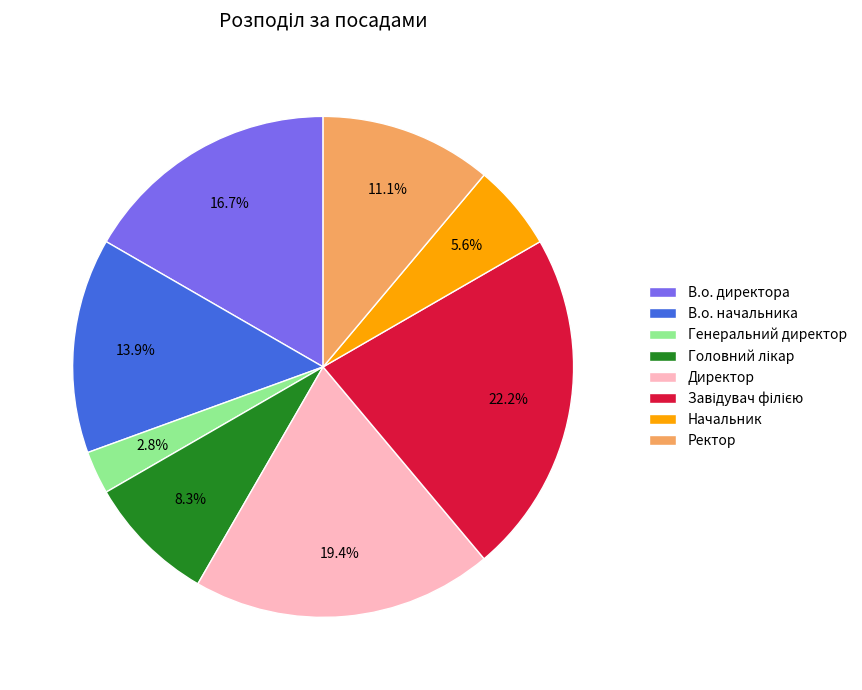

Is the sum of Начальник and В.о. директора greater than half?

No